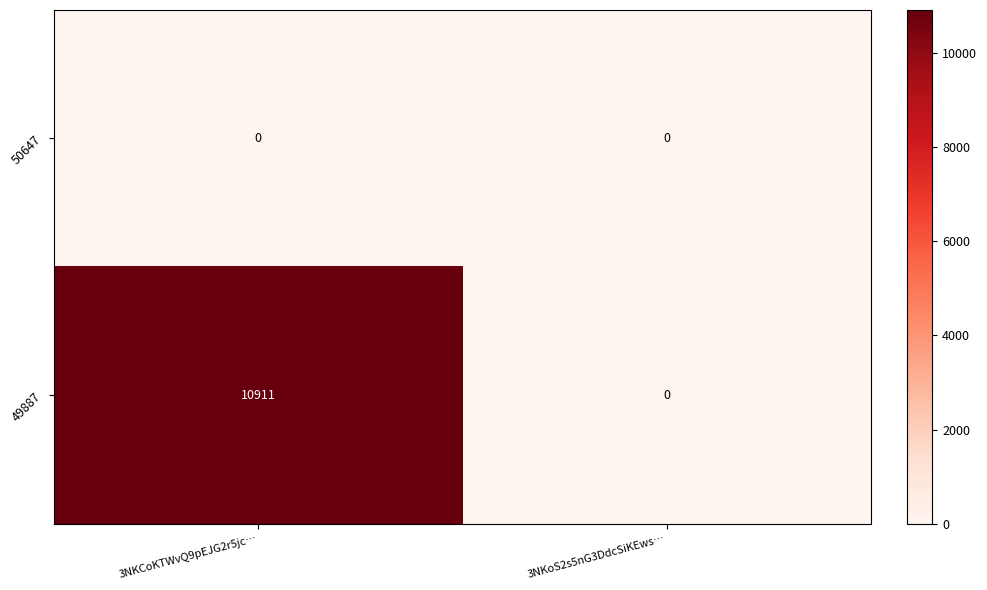

Rank the series by their maximum value, from lowest to highest.

50647, 49887